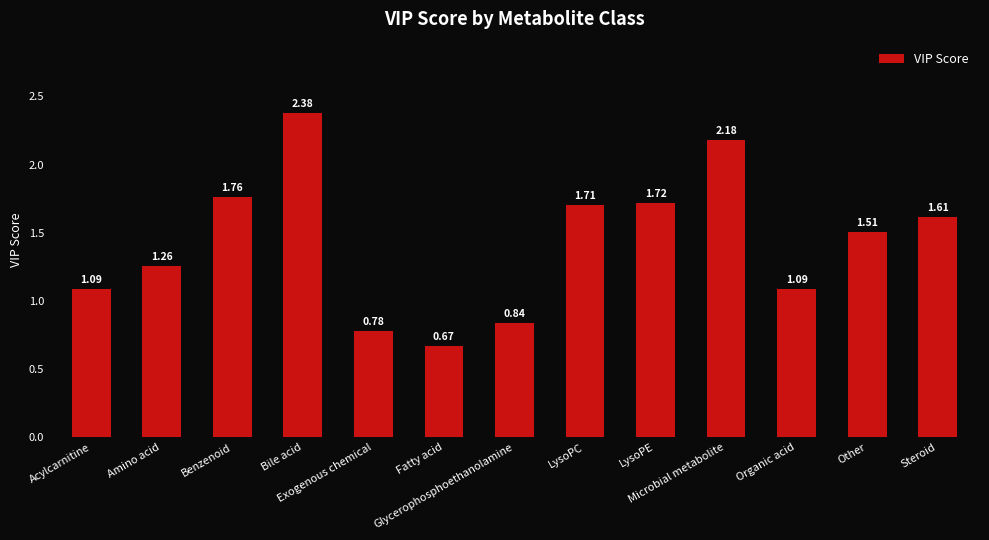

Are the bars horizontal?

No